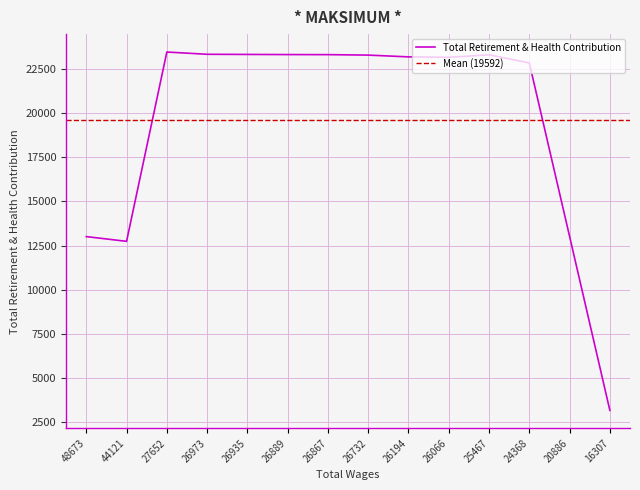

At which category does the data reach its first local peak?

27652.0